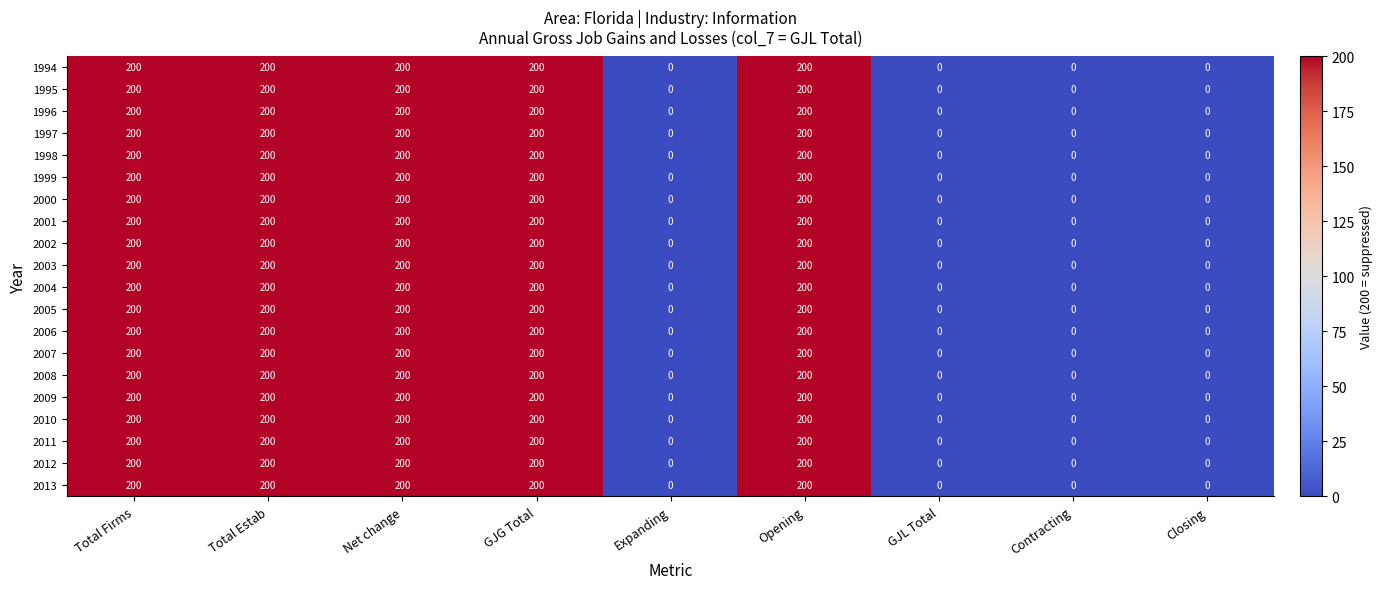

The 1994 series shows 200 at Opening. True or false?

True